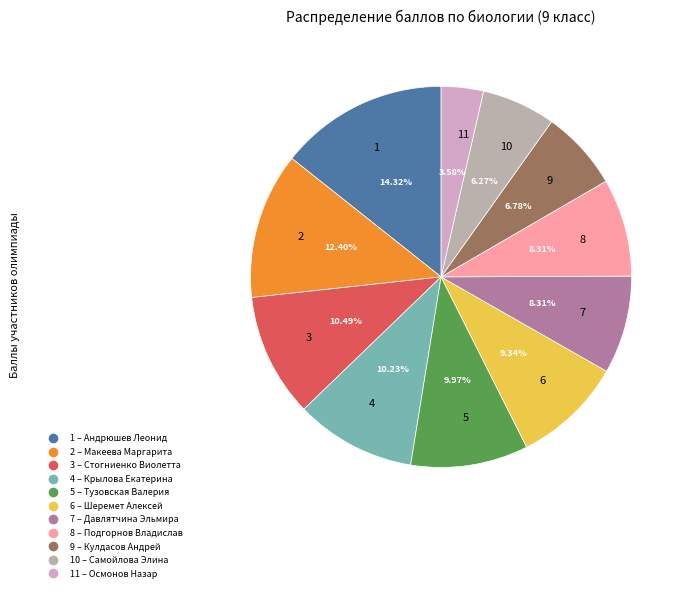

Does 6 represent more than half of the total?

No